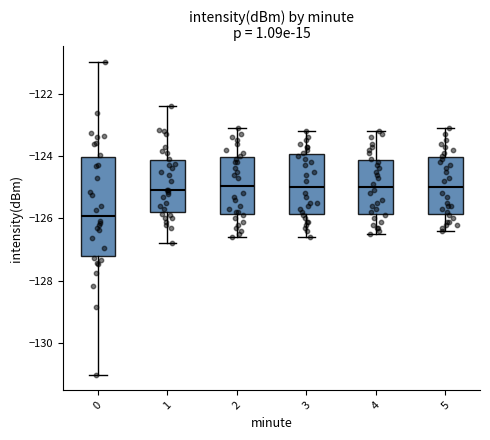

Reading left to right, transcribe this box plot: for each box, give where its median line is, the range the box spans, and where its two whiskers end, as read against the y-axis. The values are not printed on the chart, so give them approximately, as read against the axis.

0: median -126.0, box -127.2 to -124.0, whiskers -131.0 to -121.0
1: median -125.0, box -125.8 to -124.2, whiskers -126.8 to -122.4
2: median -125.0, box -125.8 to -124.0, whiskers -126.6 to -123.0
3: median -125.0, box -125.8 to -124.0, whiskers -126.6 to -123.2
4: median -125.0, box -125.8 to -124.2, whiskers -126.4 to -123.2
5: median -125.0, box -125.8 to -124.0, whiskers -126.4 to -123.0